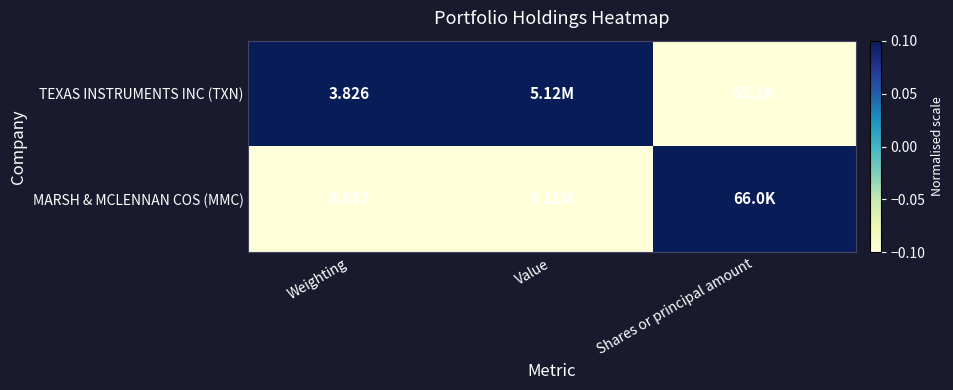

Rank the series at Weighting from highest to lowest value.

TEXAS INSTRUMENTS INC (TXN), MARSH & MCLENNAN COS (MMC)